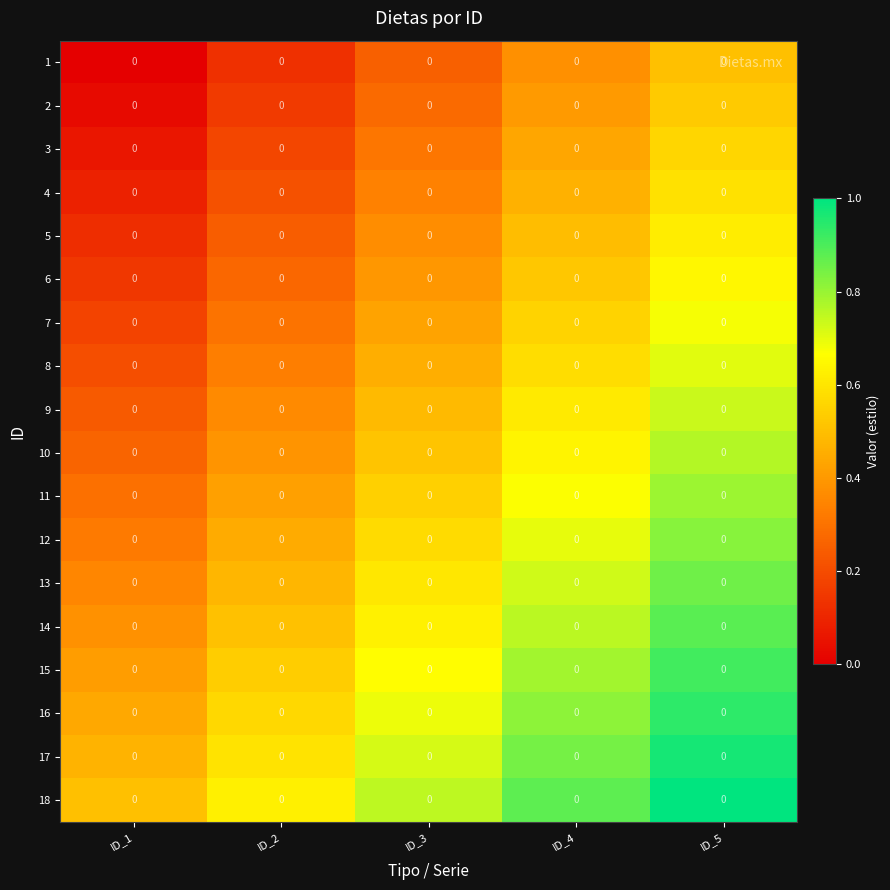

What is the highest value of the 15 series?

0.9